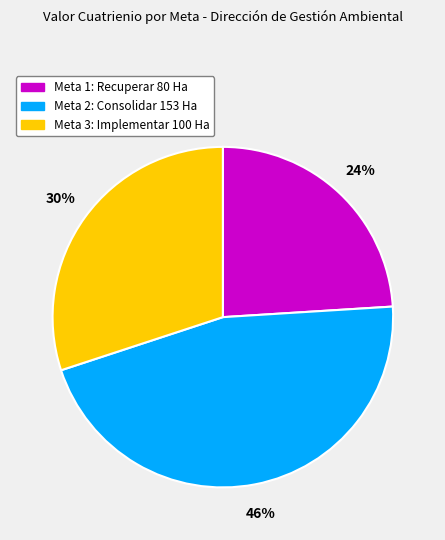

What percentage is the Meta 2: Consolidar 153 Ha slice, to the nearest percent?

46%